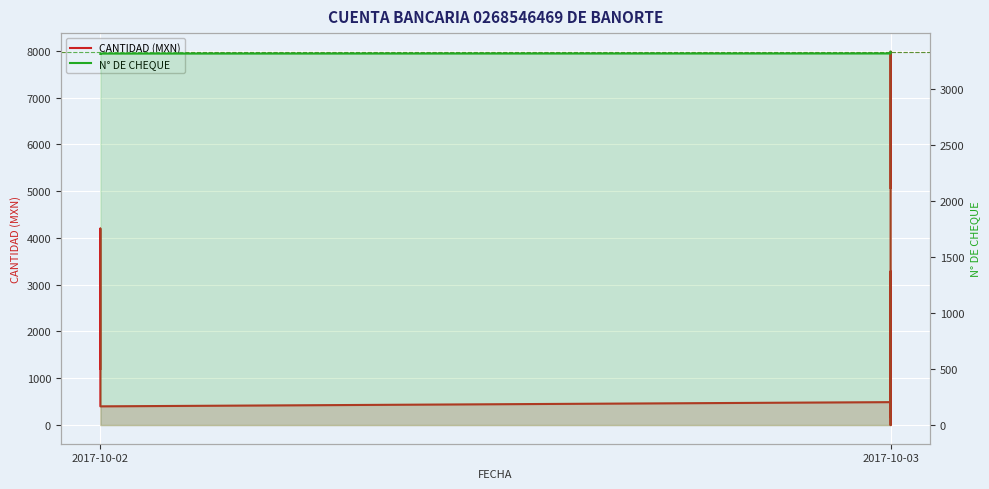

Reading left to right, list all the values displayed in this chart.

CANTIDAD (MXN): 1200.0	3984.6	4200.0	400.0	490.0	0.0	3283.0	184.0	166.0	223.0	242.0	312.0	2299.4	201.0	1048.0	1789.0	201.0	258.0	7979.0	5069.0
N° DE CHEQUE: 3312.0	3313.0	3314.0	3315.0	3316.0	3317.0	3318.0	3319.0	3320.0	3321.0	3322.0	3323.0	3324.0	3325.0	3326.0	3327.0	3328.0	3329.0	3330.0	3331.0